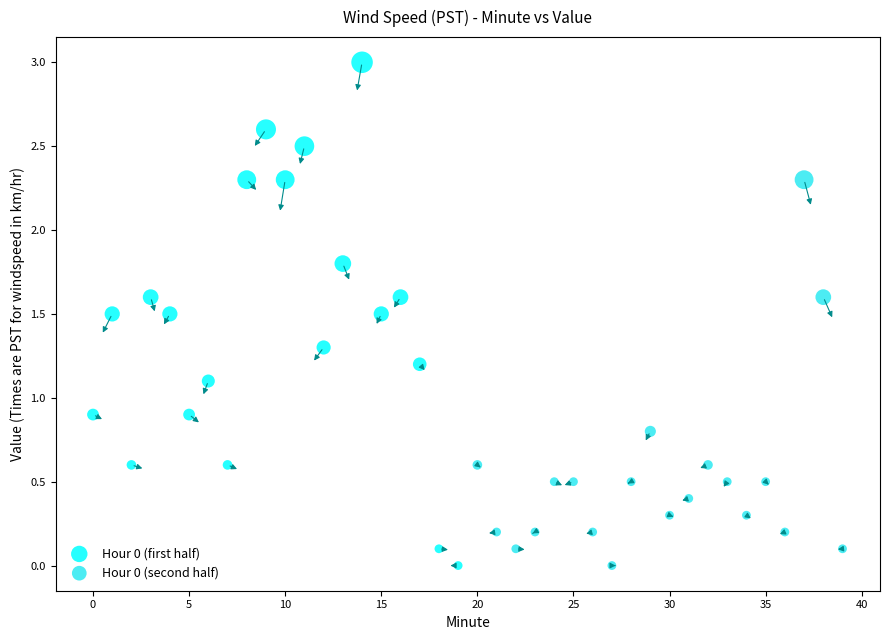

Which series has the largest Y range (max minus min)?

Hour 0 (first half)